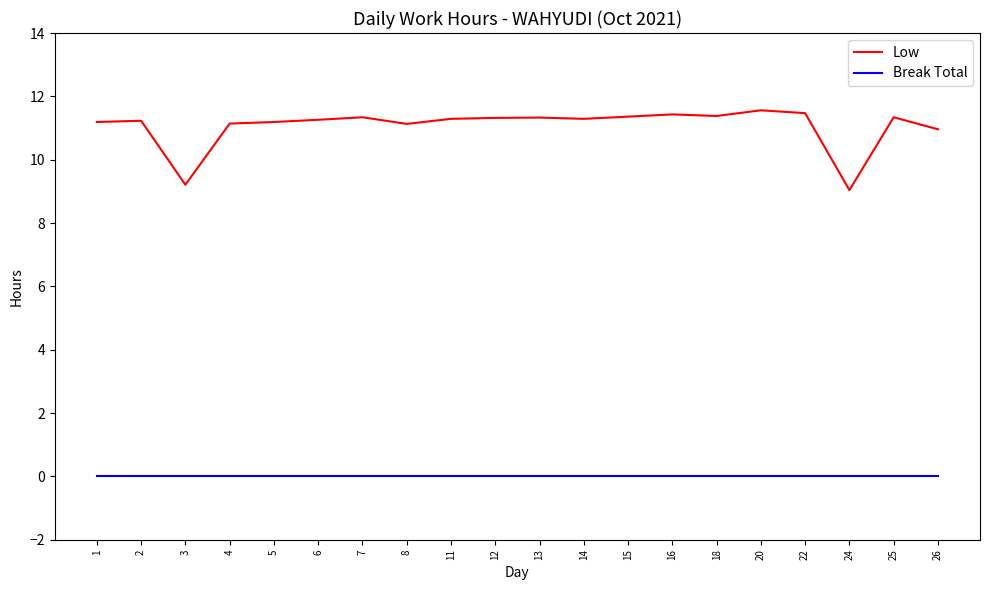

True or false: Low has more than 2 interior local peaks.

True